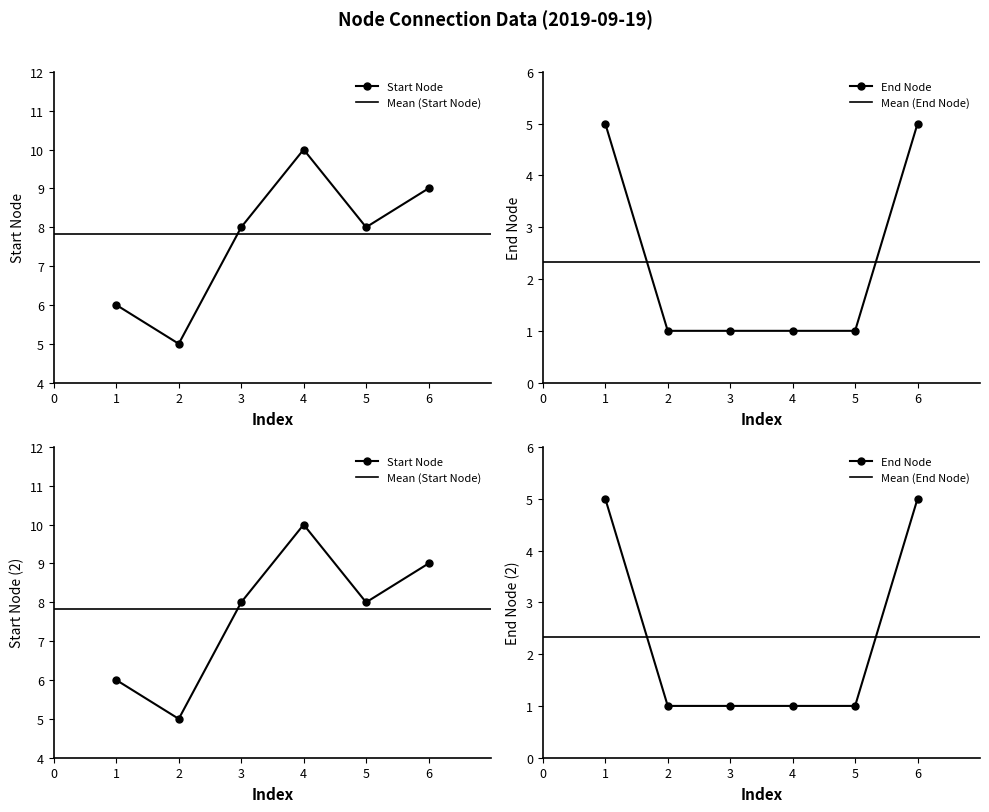

What is the value of the End Node point at the 4th from the left?

1